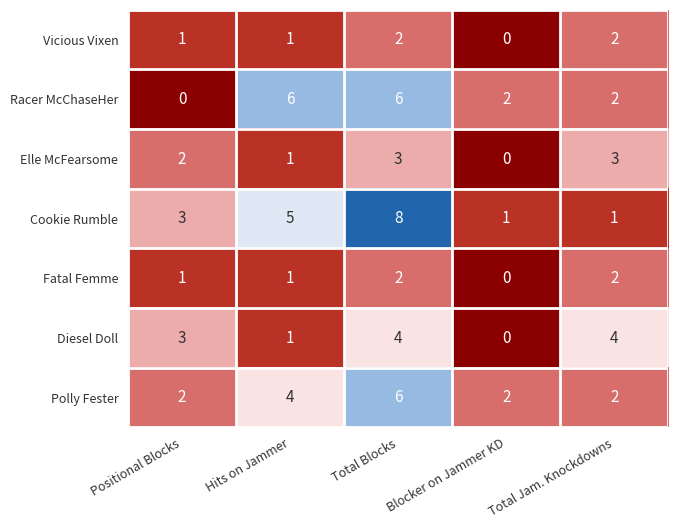

Count the number of categories in the chart.

5